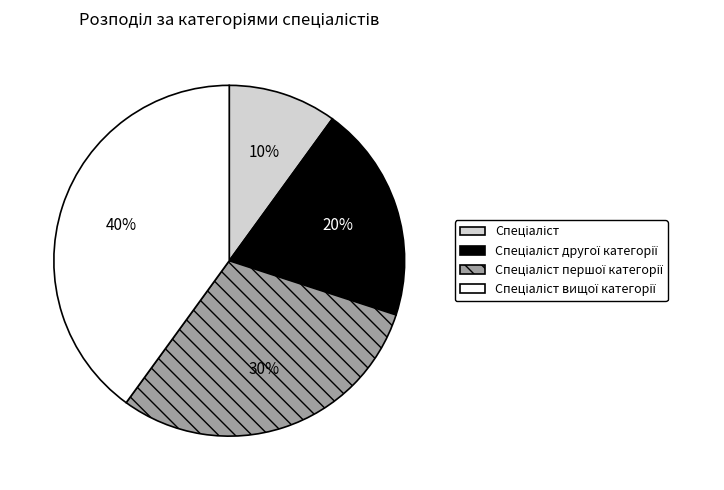

Is there a majority slice in this chart?

No